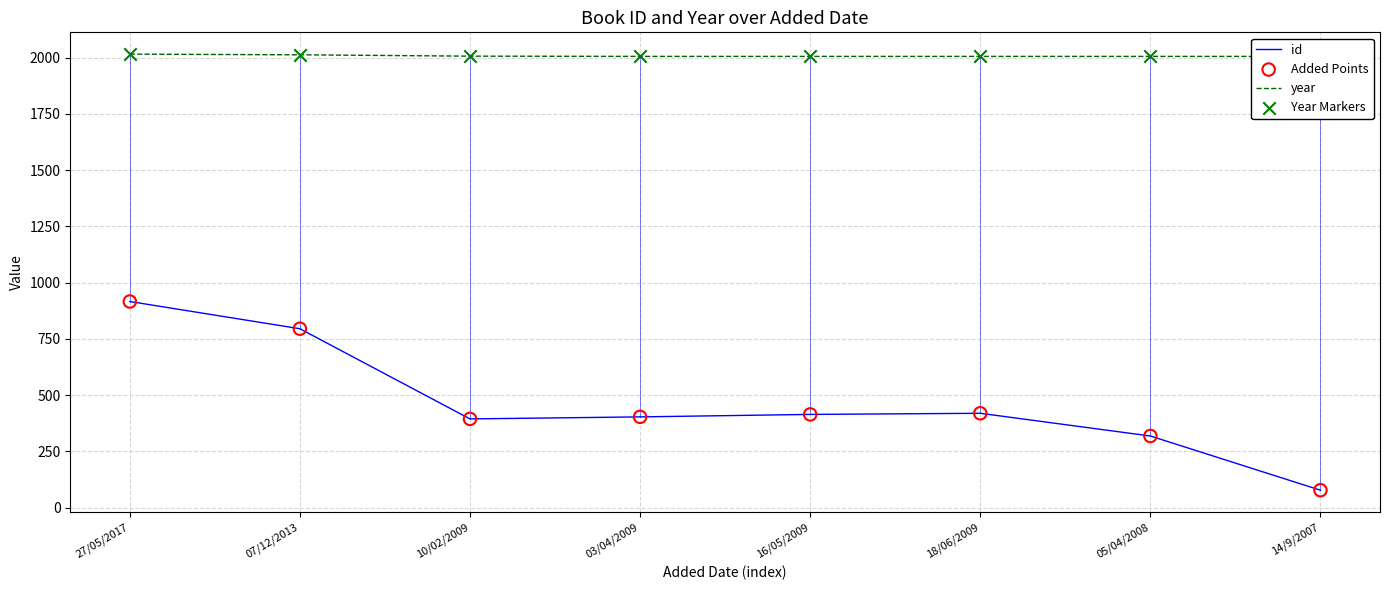

Which series contains the highest Y value?

year